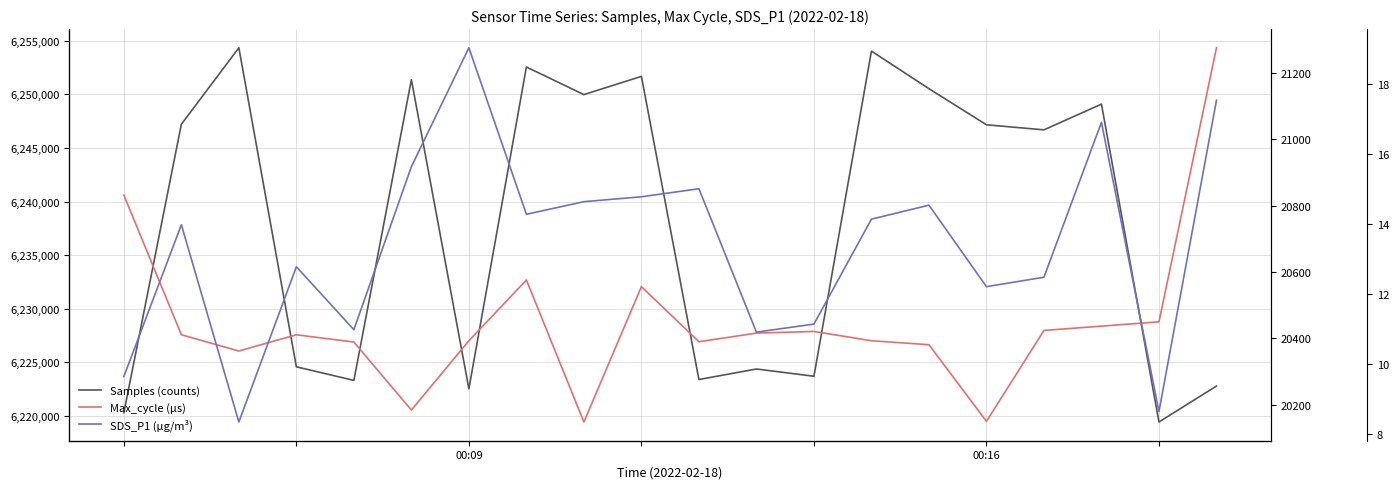

How many data points in Samples (counts) are above 6247160?

9